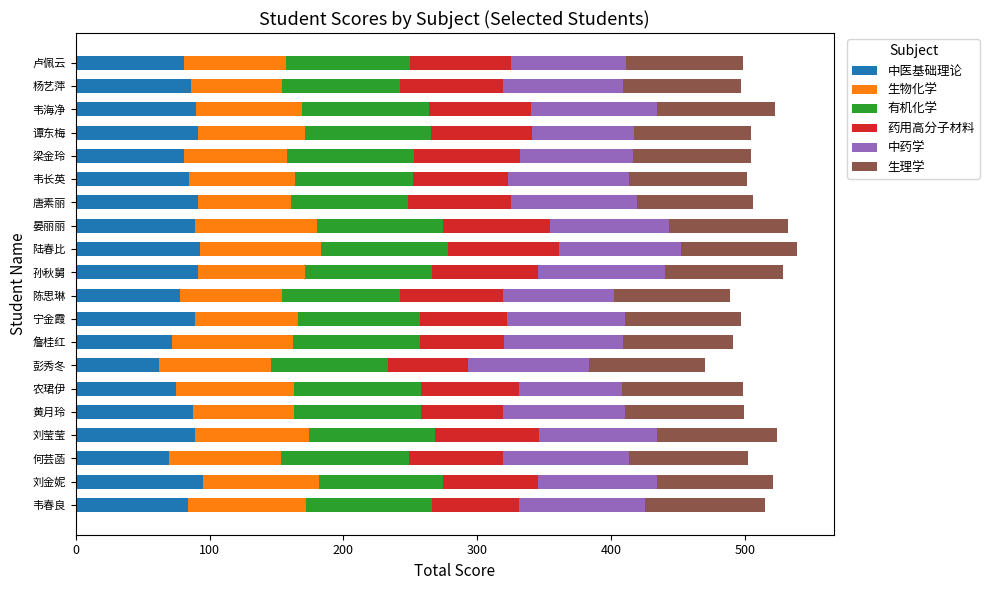

Is it true that 中医基础理论 equals 32 at 彭秀冬?

False